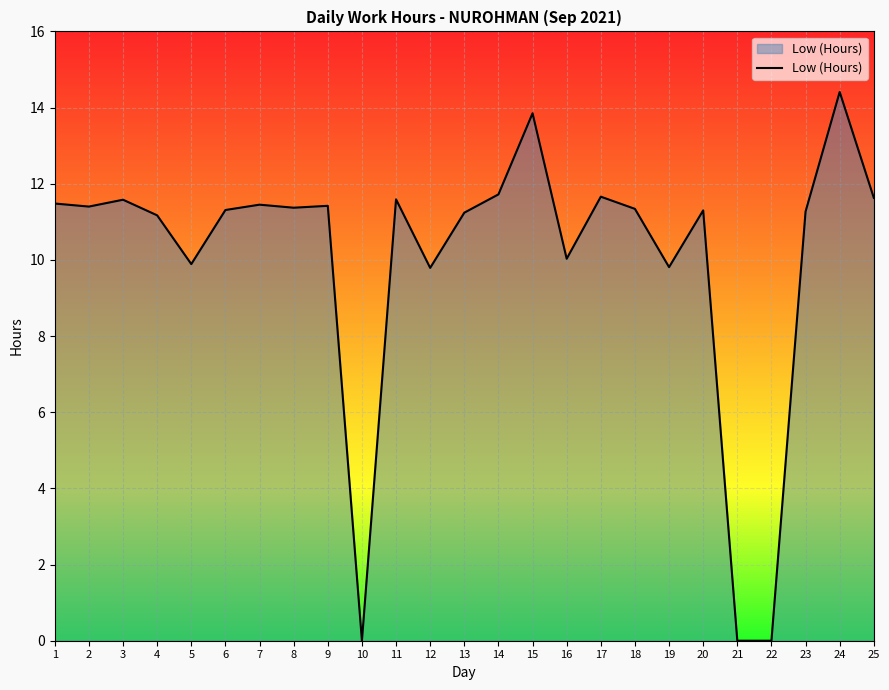

How many lines are shown in the chart?

1